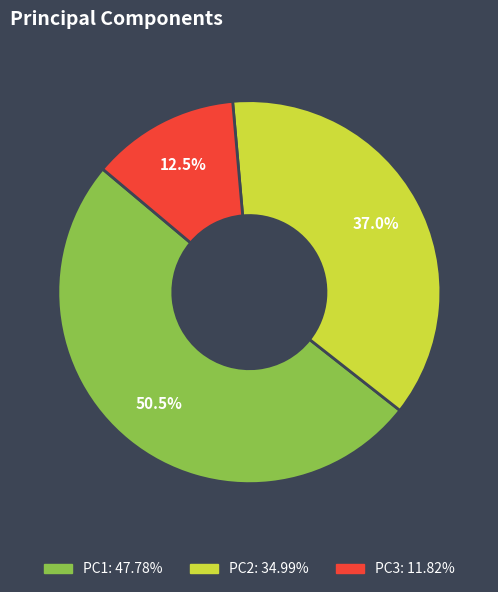

Is there any slice that represents more than half of the pie?

Yes